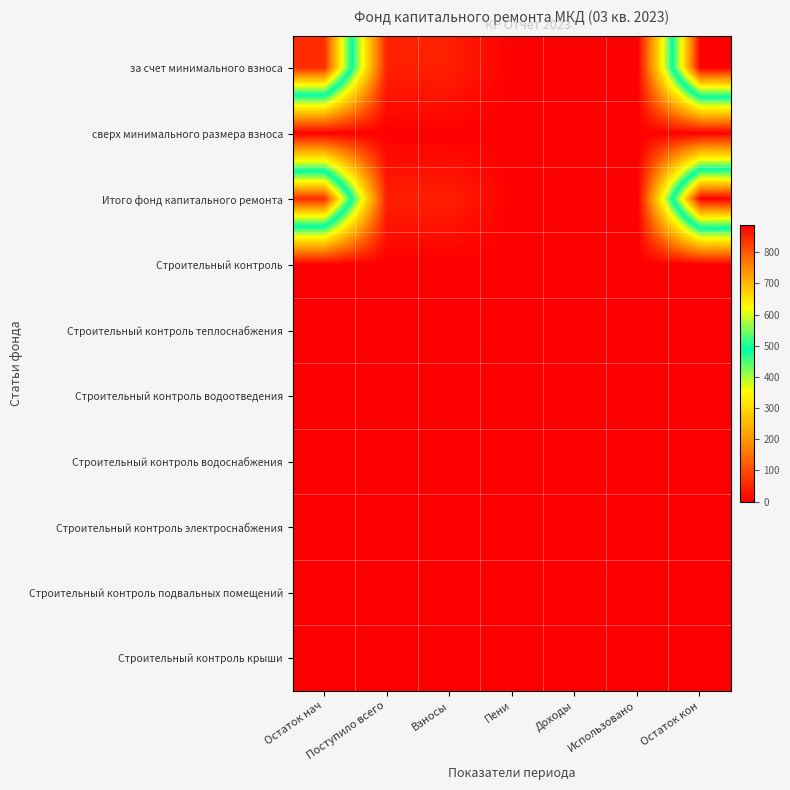

Count the number of categories in the chart.

7